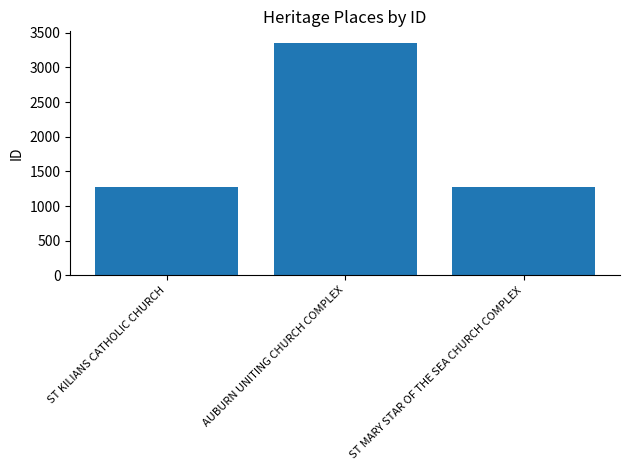

What is the change in value from AUBURN UNITING CHURCH COMPLEX to ST MARY STAR OF THE SEA CHURCH COMPLEX?

-2078